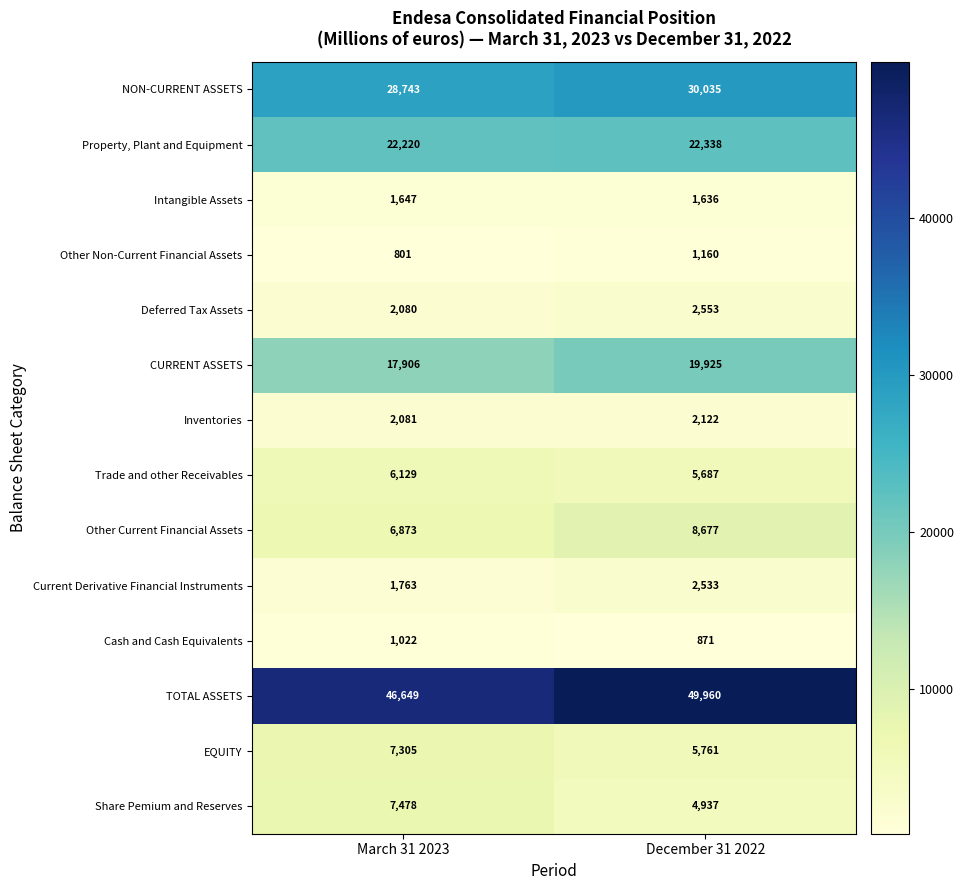

List the series in order of their peak value, lowest first.

Cash and Cash Equivalents, Other Non-Current Financial Assets, Intangible Assets, Inventories, Current Derivative Financial Instruments, Deferred Tax Assets, Trade and other Receivables, EQUITY, Share Pemium and Reserves, Other Current Financial Assets, CURRENT ASSETS, Property, Plant and Equipment, NON-CURRENT ASSETS, TOTAL ASSETS